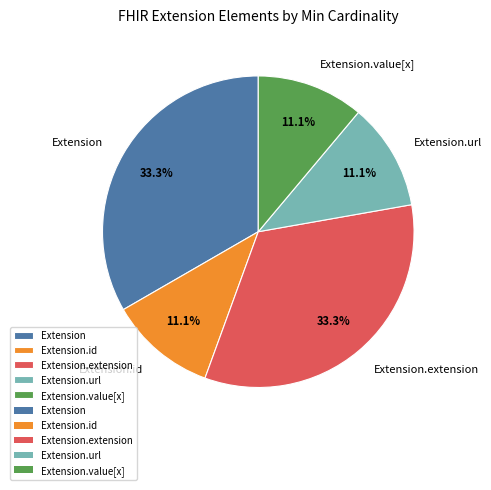

To the nearest percent, what is the average slice percentage?

20%